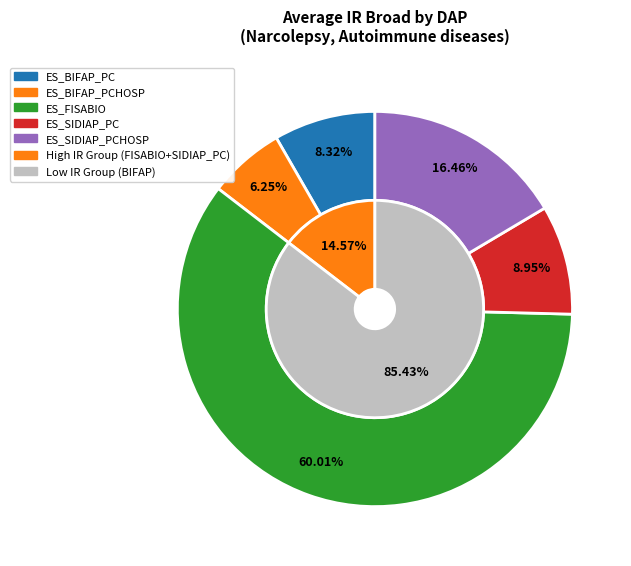

To the nearest percent, what is the combined percentage of 17 and 23?

21%